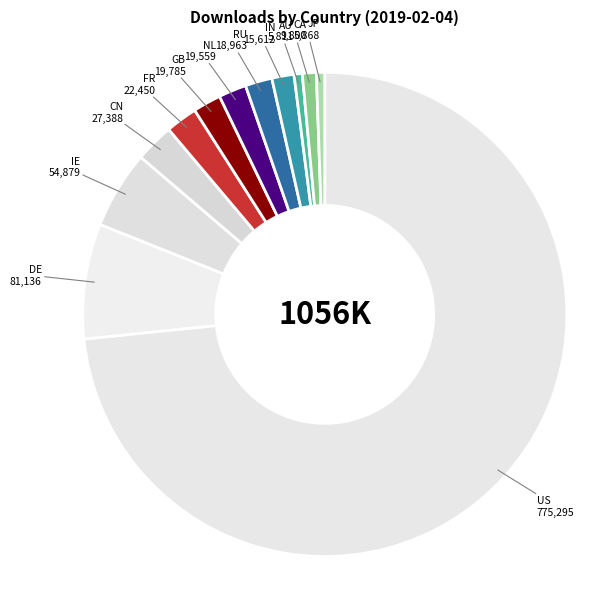

Count the number of slices in the pie.

12